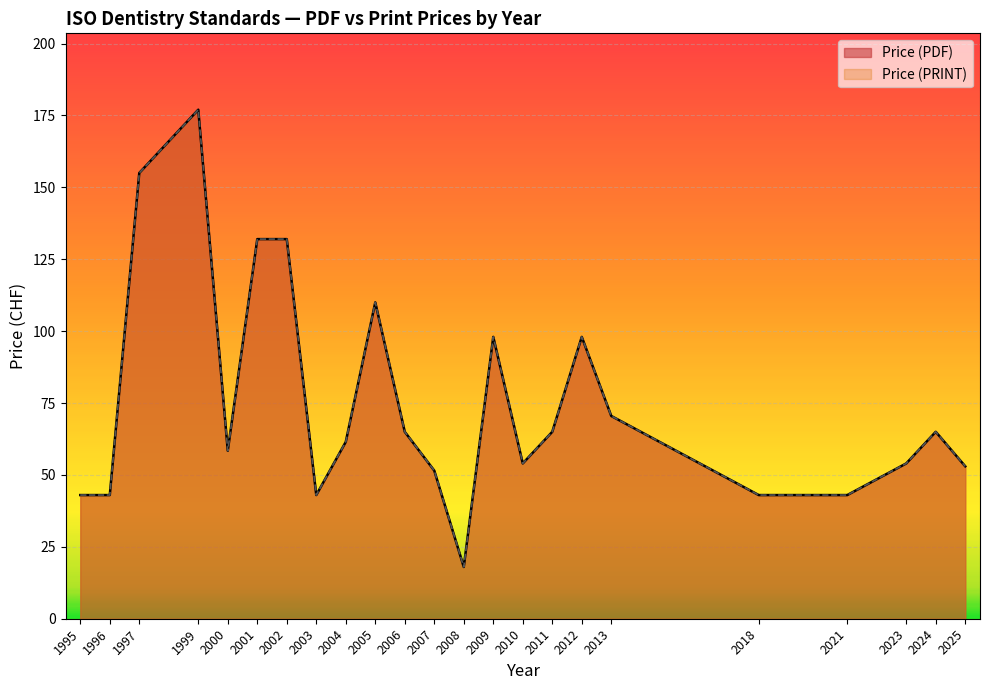

Which series has the widest spread of values?

Price (PDF)